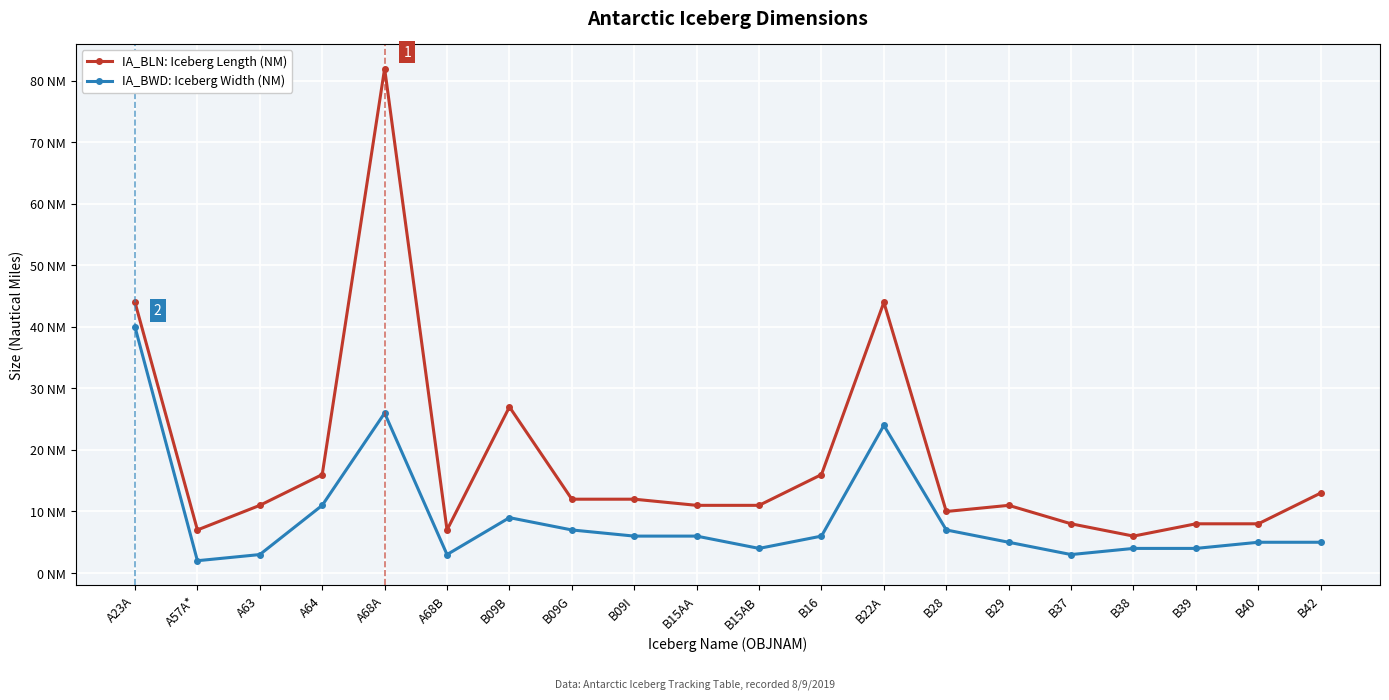

Reading left to right, extract all data points from this chart.

IA_BLN: Iceberg Length (NM): 44	7	11	16	82	7	27	12	12	11	11	16	44	10	11	8	6	8	8	13
IA_BWD: Iceberg Width (NM): 40	2	3	11	26	3	9	7	6	6	4	6	24	7	5	3	4	4	5	5